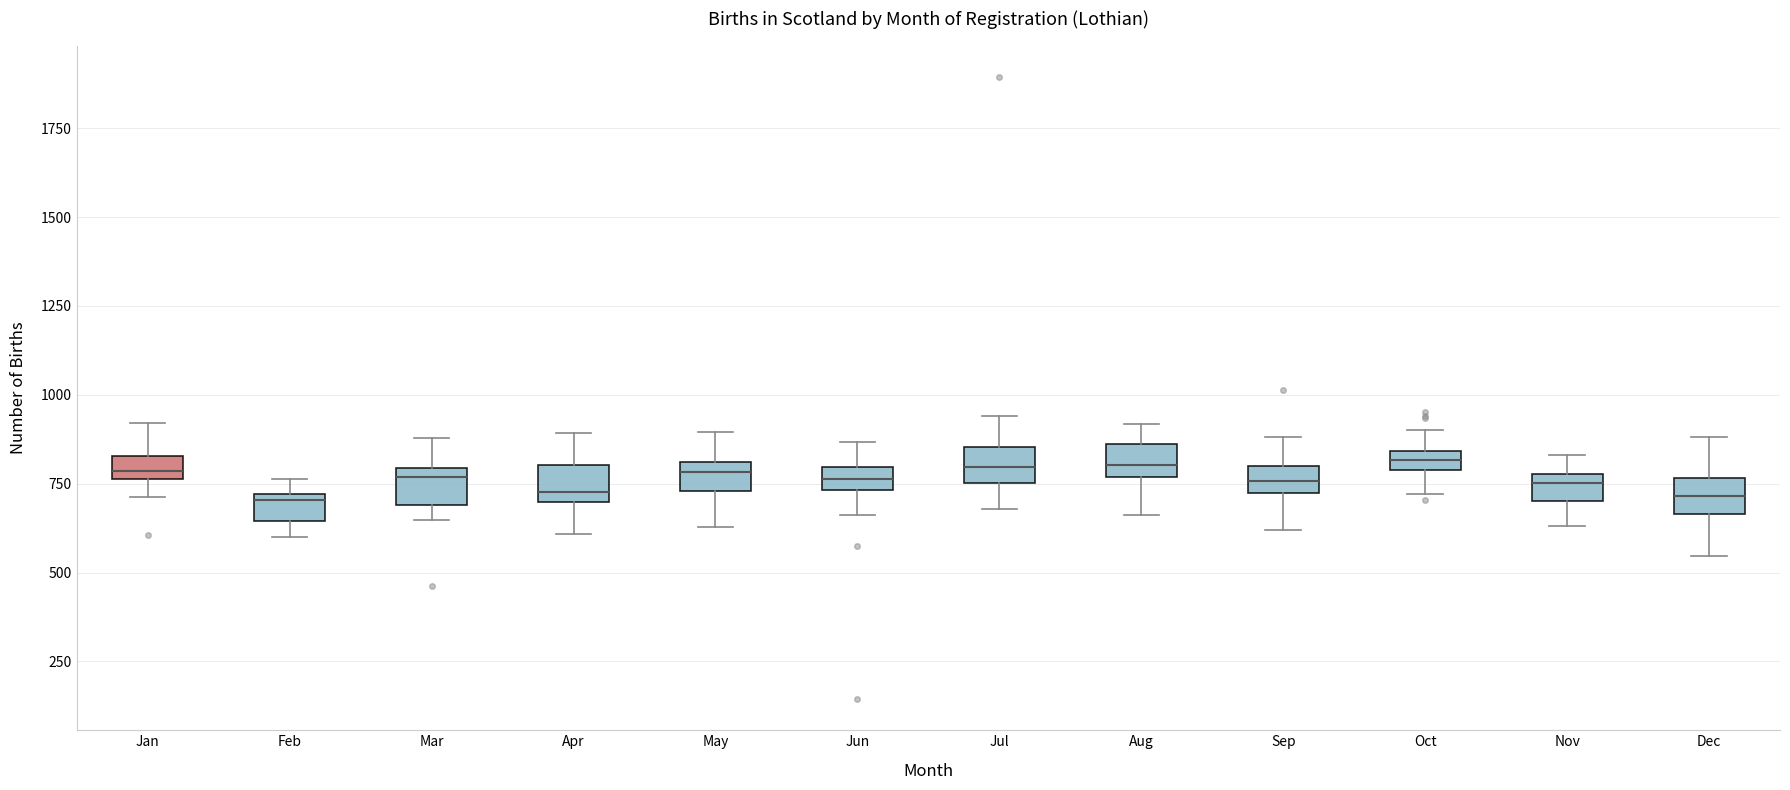

Where is the lower edge of the box for May on the y-axis? The values are not printed on the chart, so give them approximately, as read against the axis.

750